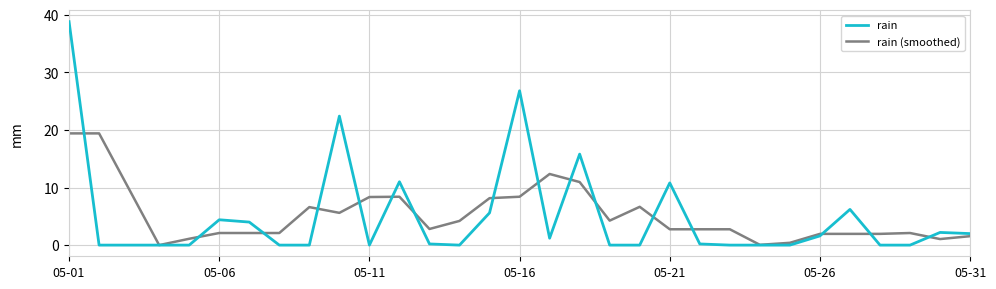

List the series in order of their peak value, lowest first.

rain (smoothed), rain